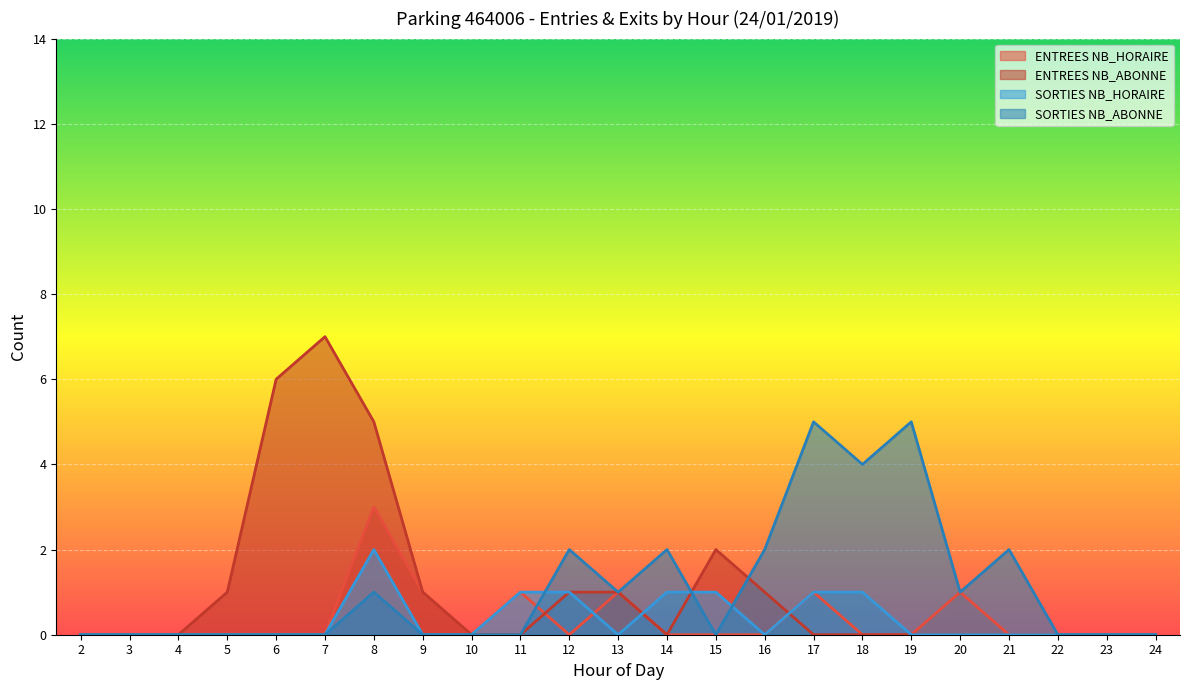

Between 12 and 23, which series saw the biggest shift?

SORTIES NB_ABONNE